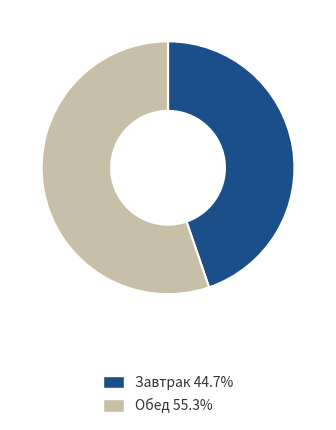

What is the ratio of the value at Обед 55.3% to the value at Завтрак 44.7%?

1.2